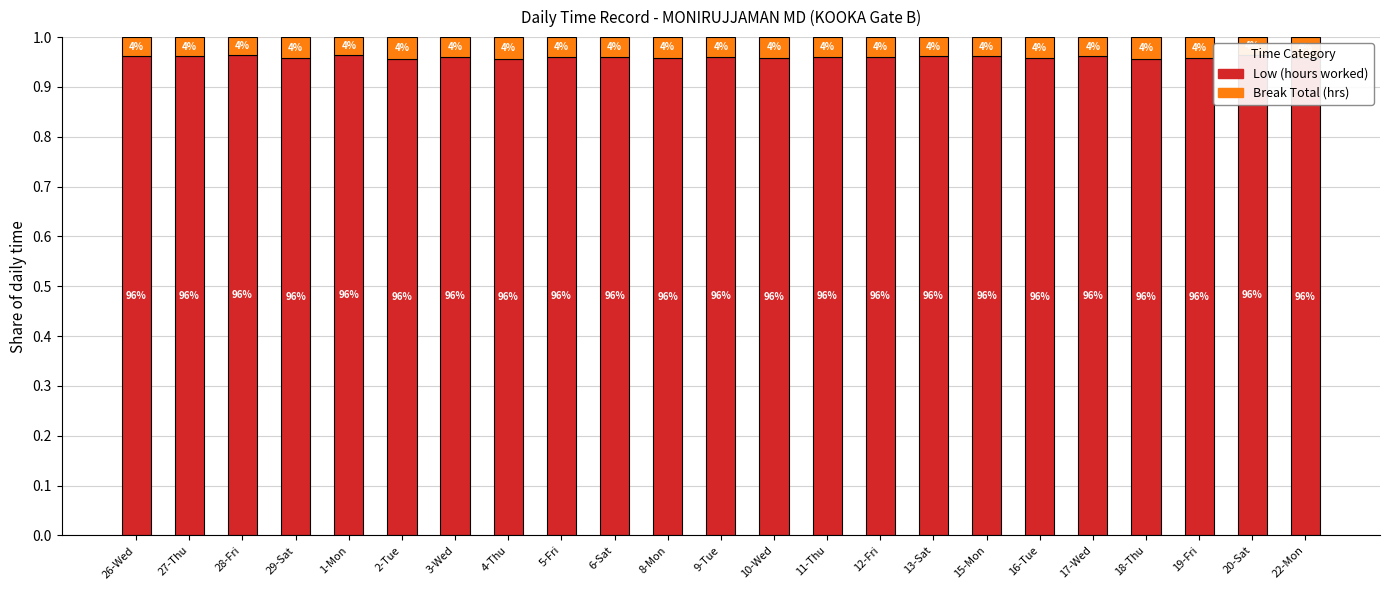

Reading right to left, transcribe all the data shown in this chart.

Low (hours worked): 1.0	1.0	1.0	1.0	1.0	1.0	1.0	1.0	1.0	1.0	1.0	1.0	1.0	1.0	1.0	1.0	1.0	1.0	1.0	1.0	1.0	1.0	1.0
Break Total (hrs): 0.0	0.0	0.0	0.0	0.0	0.0	0.0	0.0	0.0	0.0	0.0	0.0	0.0	0.0	0.0	0.0	0.0	0.0	0.0	0.0	0.0	0.0	0.0